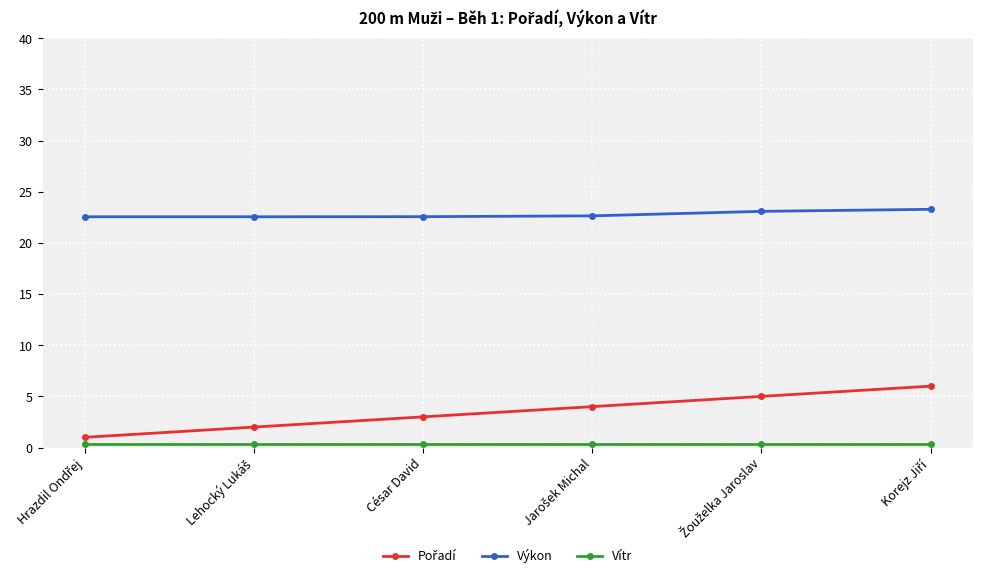

What is the label of the 3rd point from the left?

César David